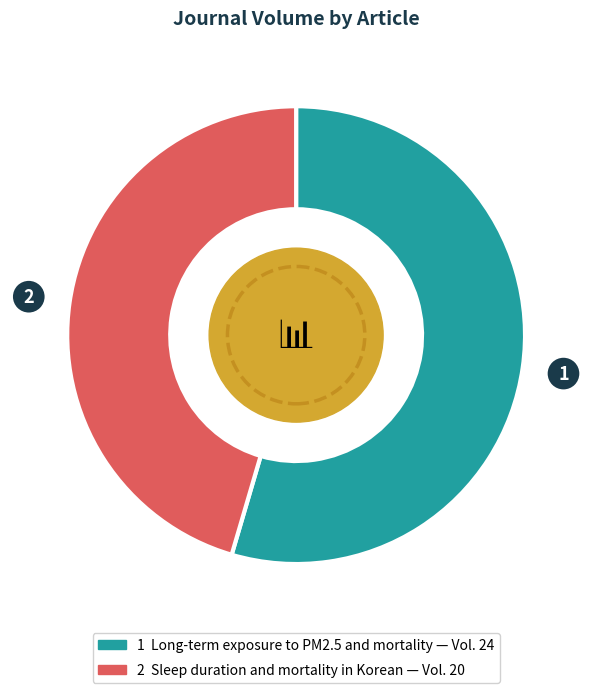

Is there any slice that represents more than half of the pie?

Yes